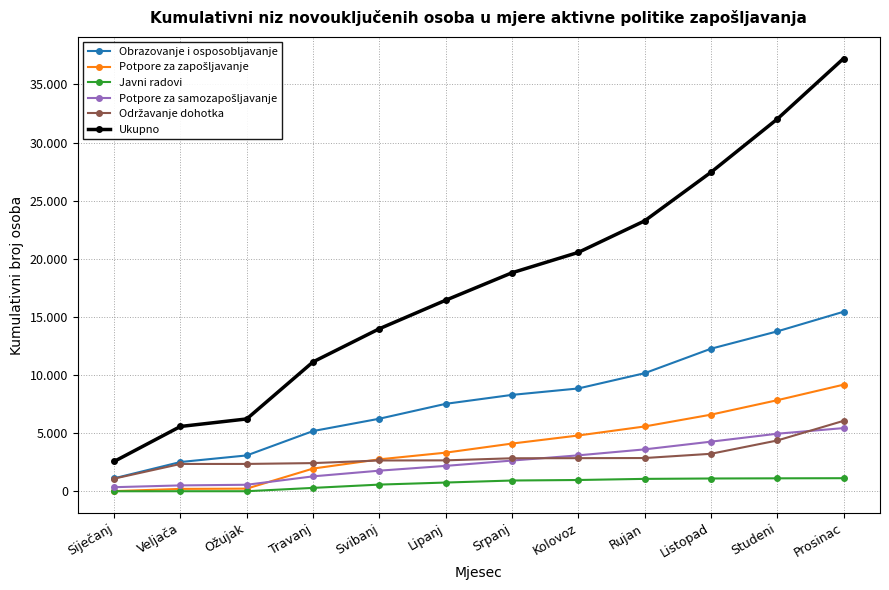

The value of Održavanje dohotka at Prosinac is 3241. True or false?

False